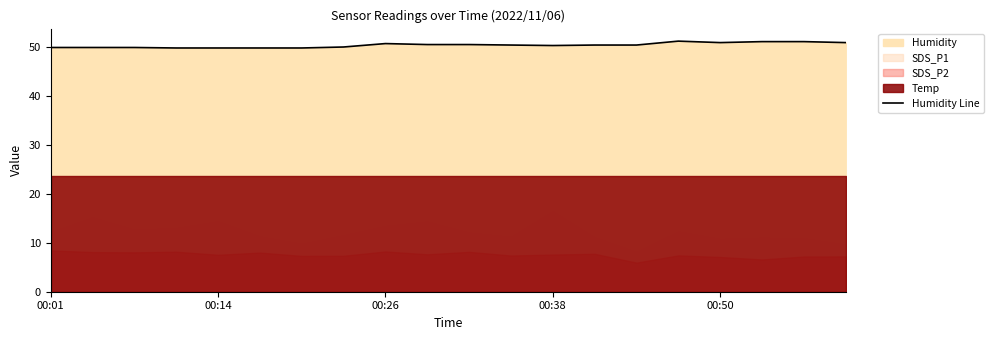

The chart shows a value of 50.5 at 10. True or false?

True